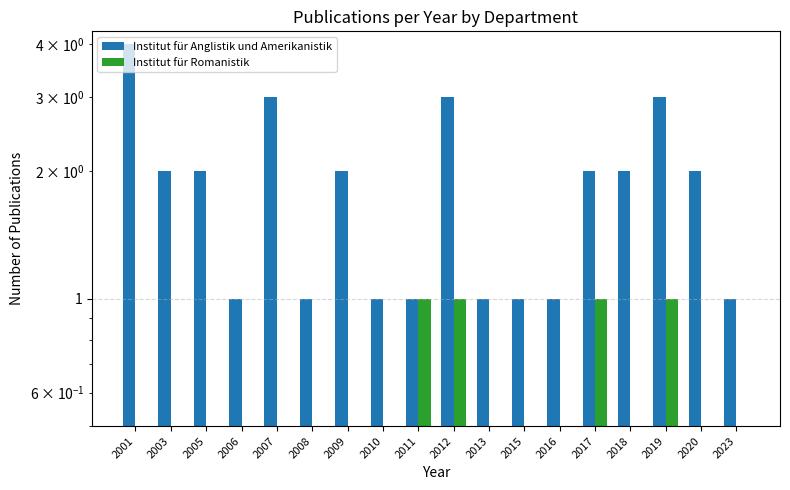

How many bars are there in each group?

2